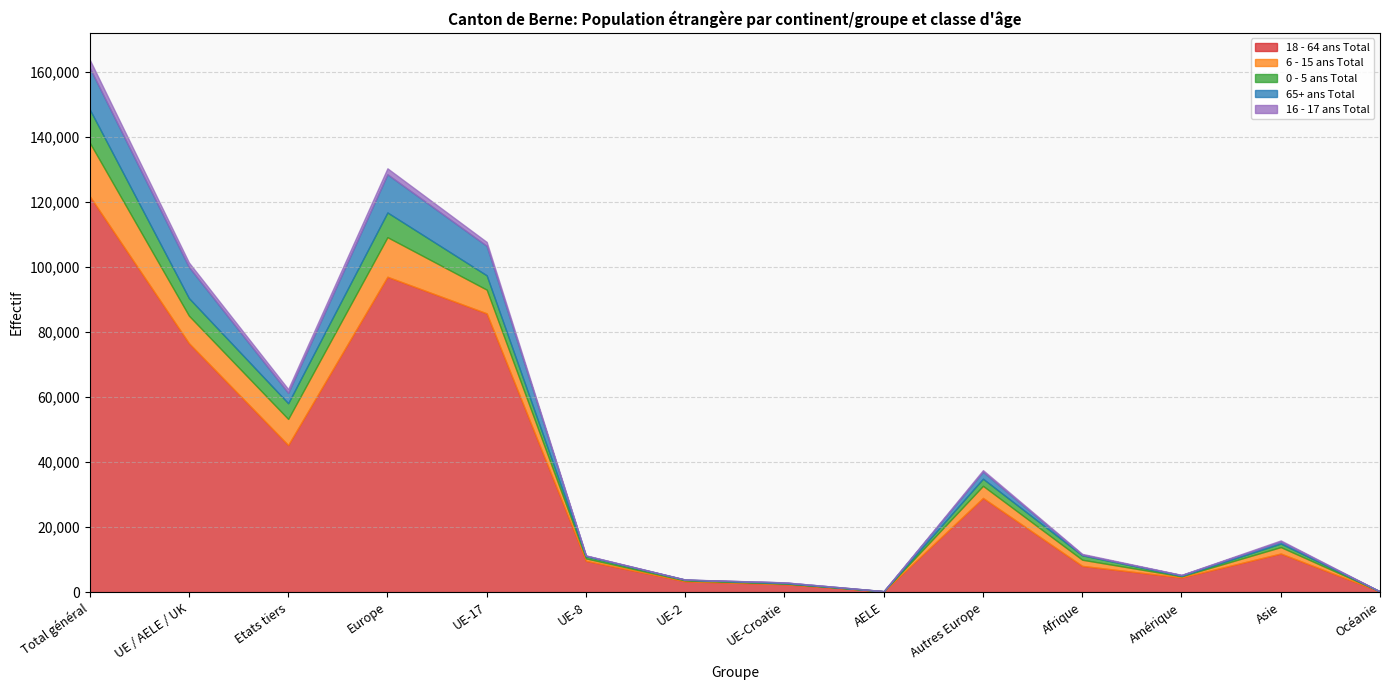

What is the label of the 8th point from the right?

UE-2